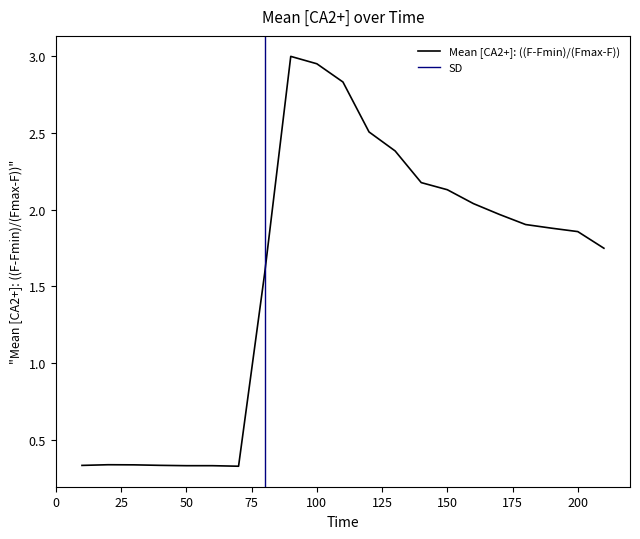

Reading left to right, list all the values displayed in this chart.

0.3	0.3	0.3	0.3	0.3	0.3	0.3	1.6	3.0	2.9	2.8	2.5	2.4	2.2	2.1	2.0	2.0	1.9	1.9	1.9	1.7